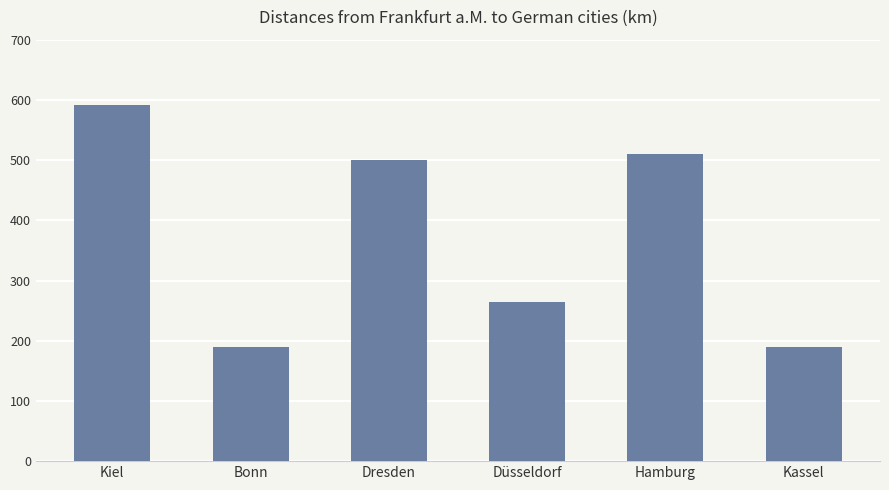

Reading left to right, what are all the values shown in this chart?

Kiel=592	Bonn=190	Dresden=500	Düsseldorf=265	Hamburg=510	Kassel=190